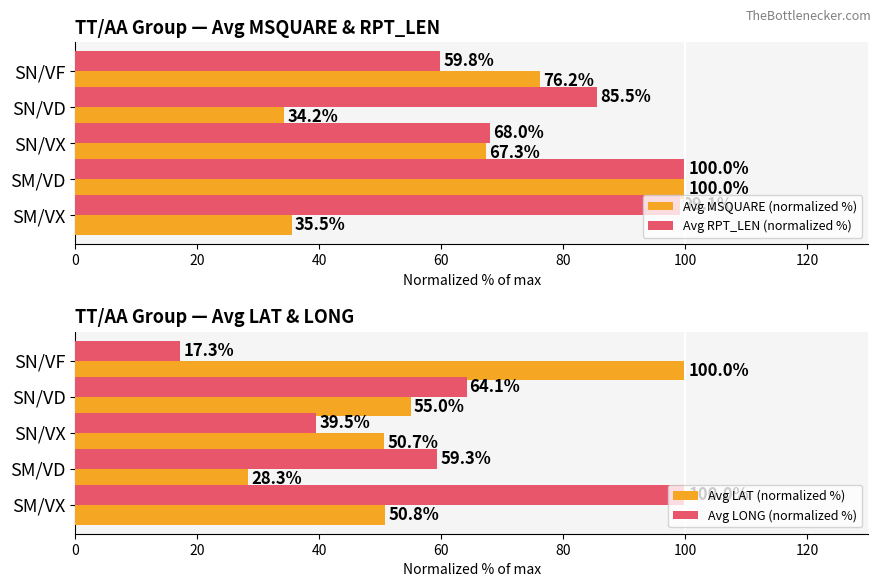

Count the number of categories in the chart.

5